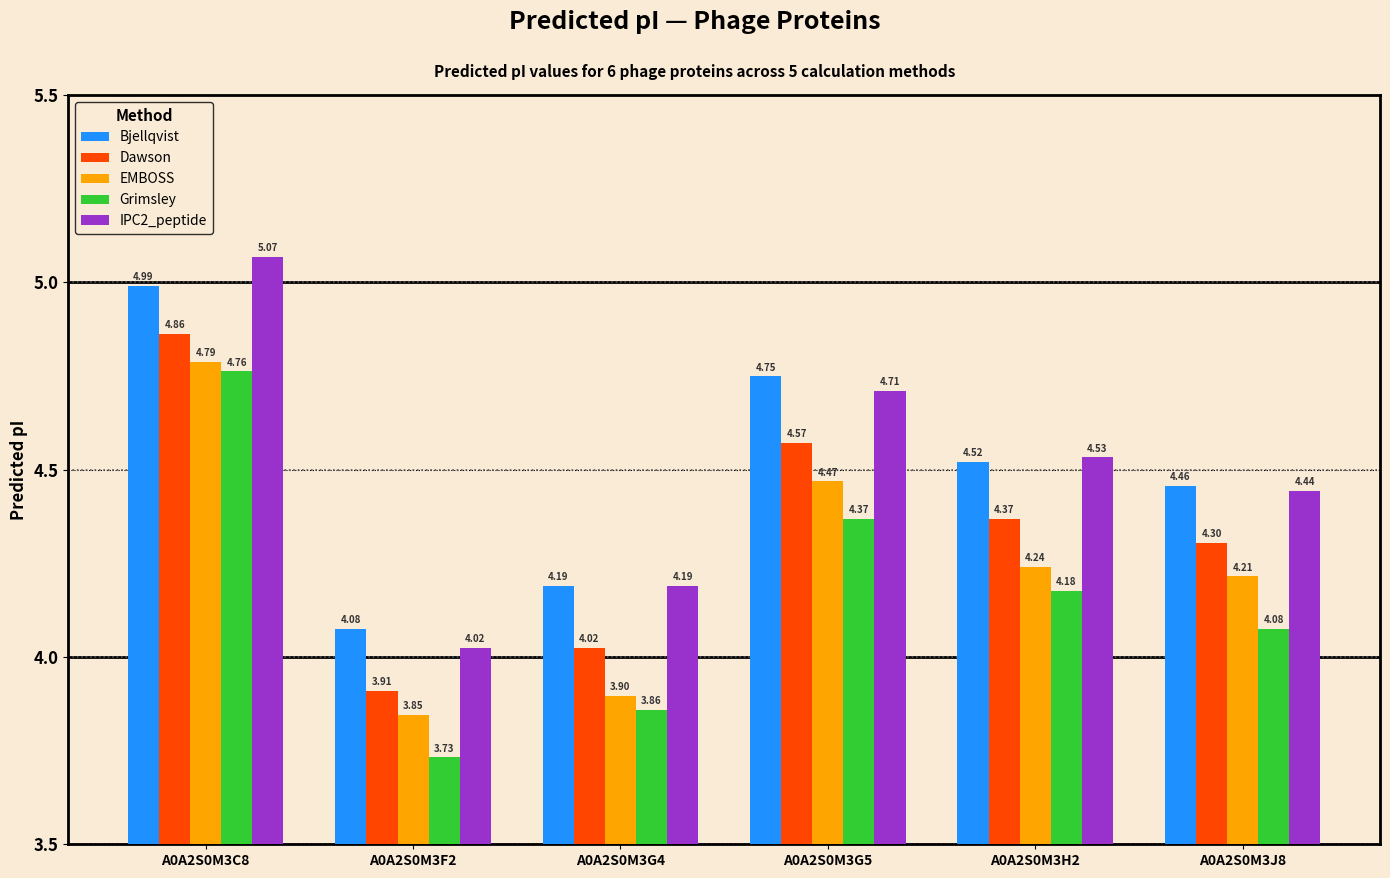

What is the label of the 1st bar from the left?

A0A2S0M3C8